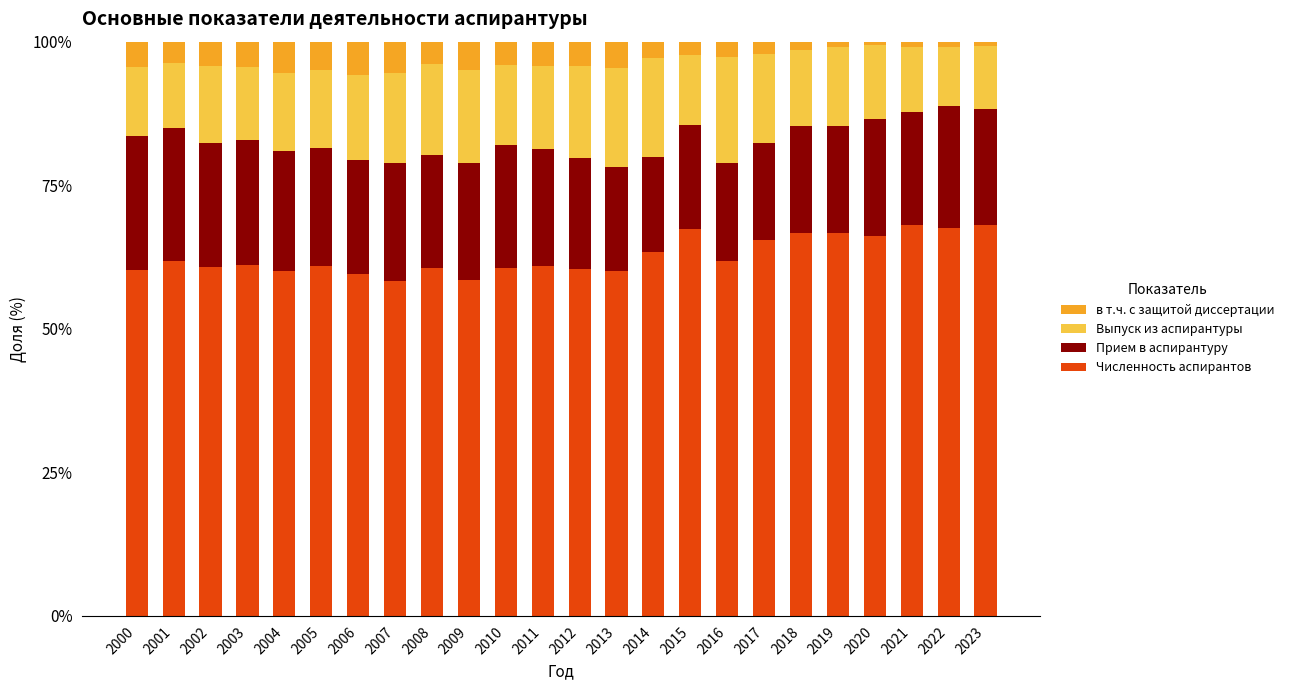

What is the total value across all series at 2001?

100.0